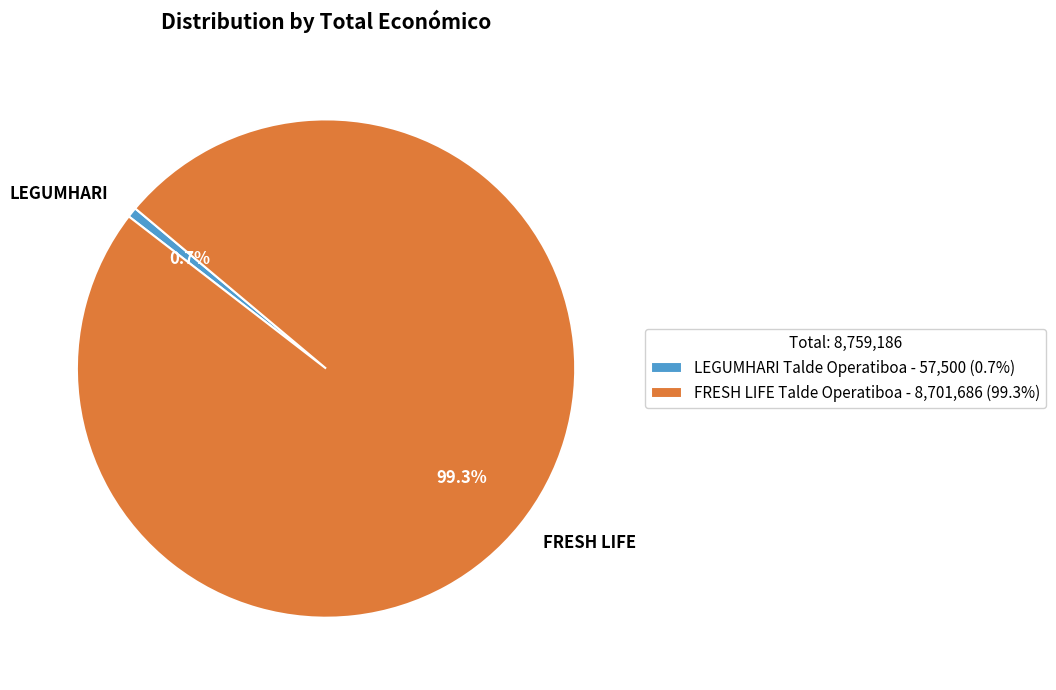

What portion of the pie excludes LEGUMHARI?

99.3%